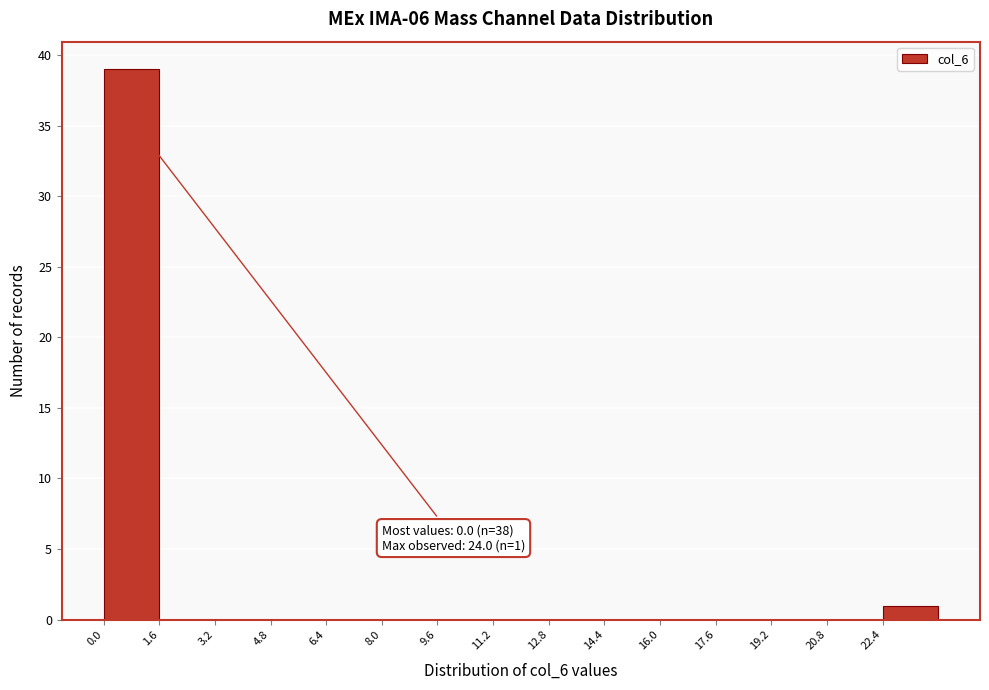

Which range on the x-axis has the tallest bar?

0.0 to 1.6